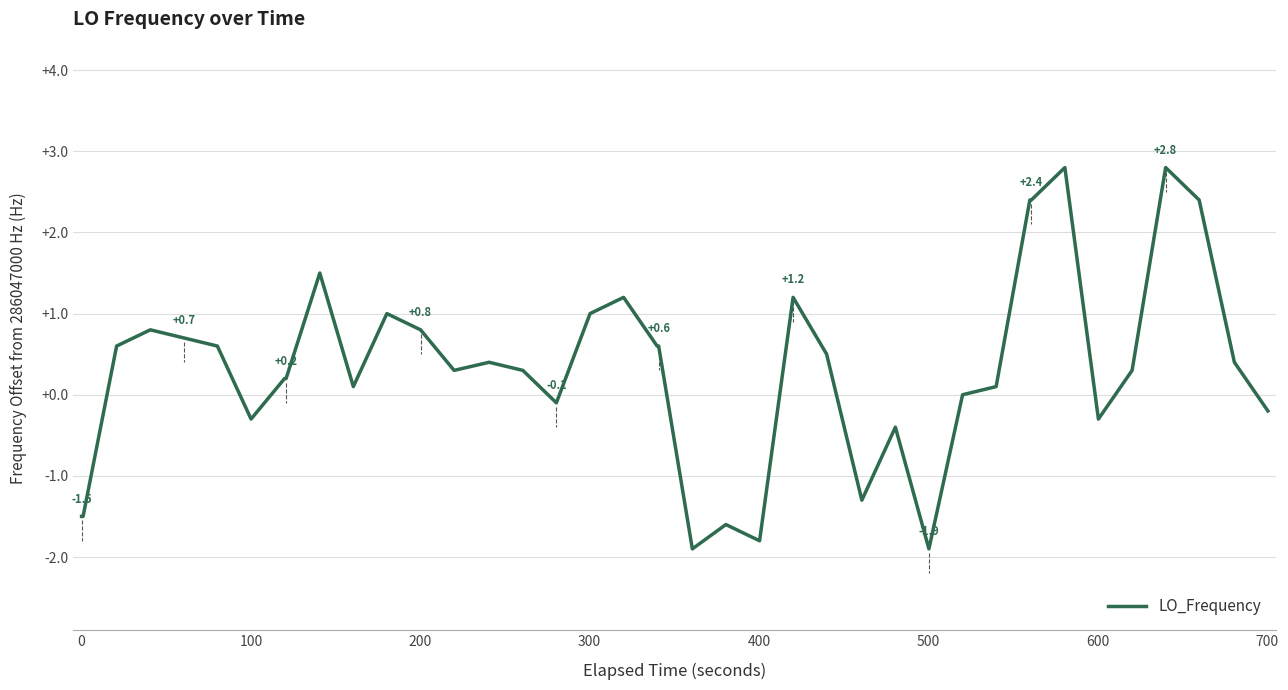

What is the minimum value shown in the chart?

-1.9